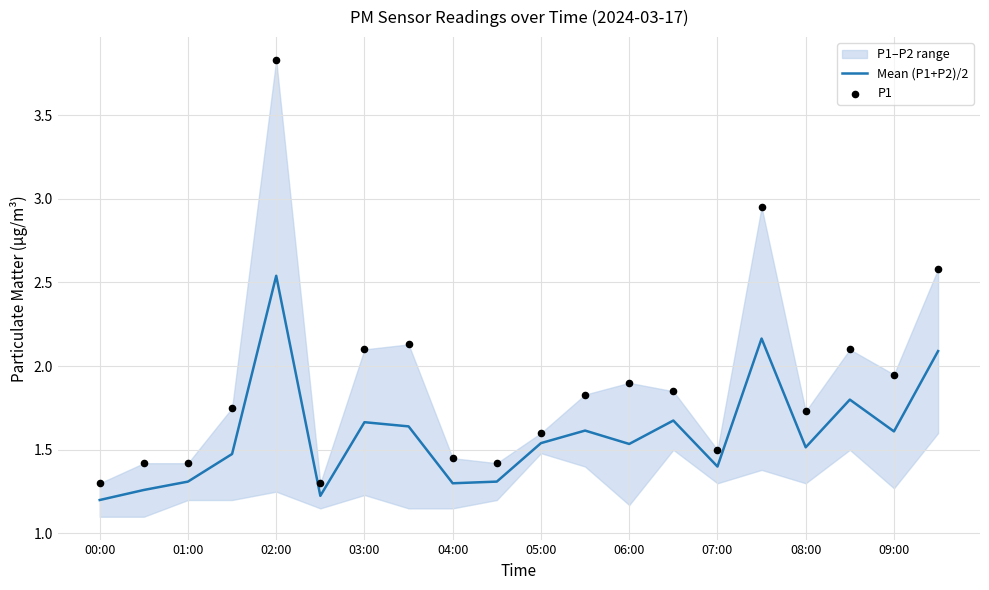

Which series has the largest total across all categories?

P1